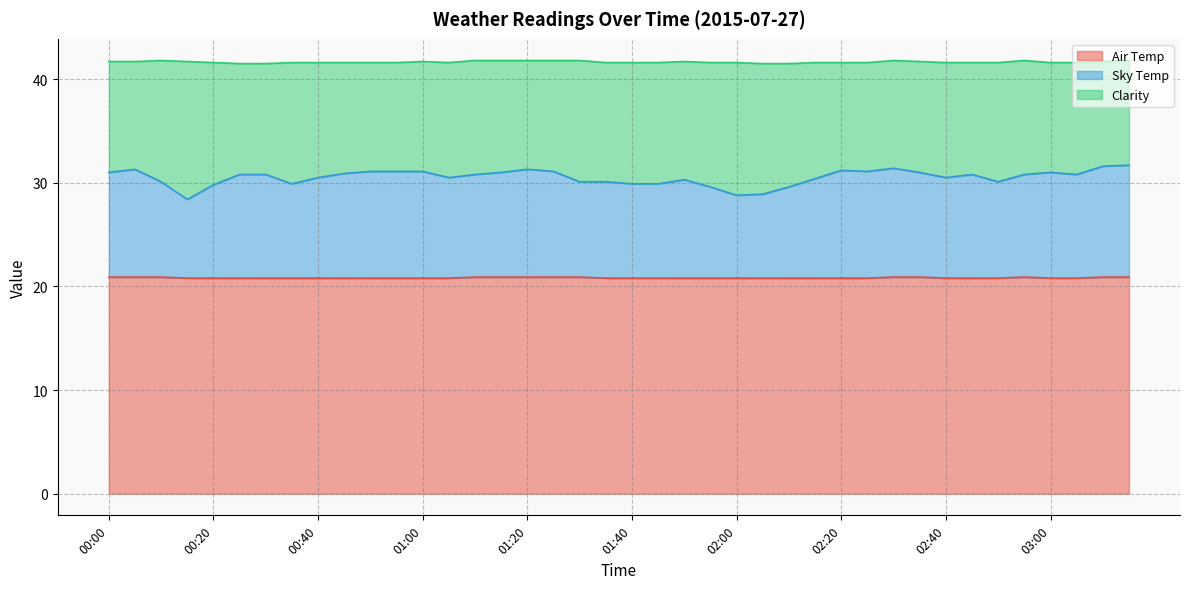

Which series has the largest range (max minus min)?

Sky Temp